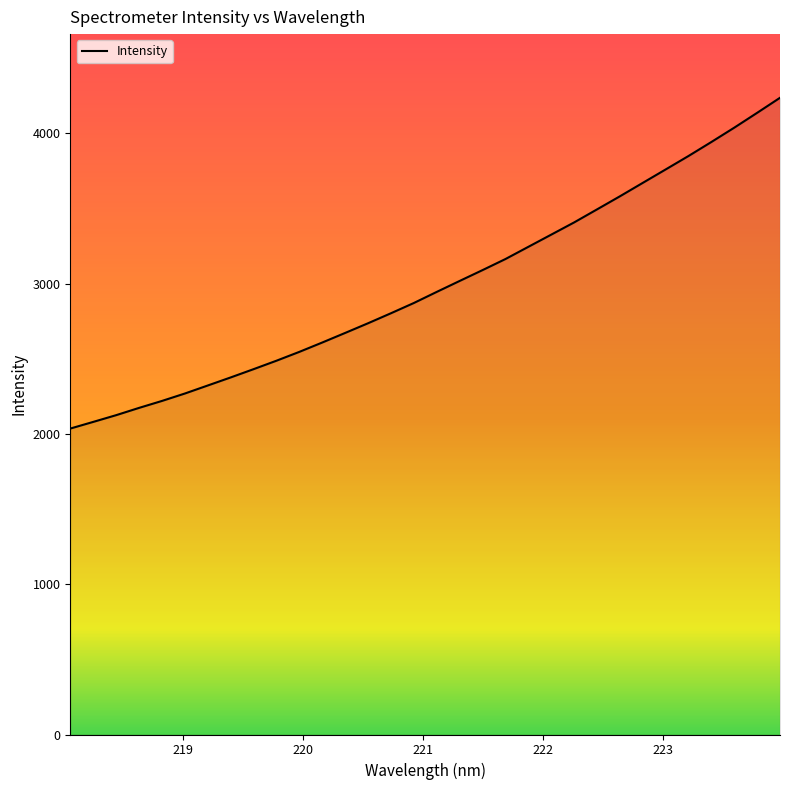

What is the difference between the maximum and minimum values?

2201.3